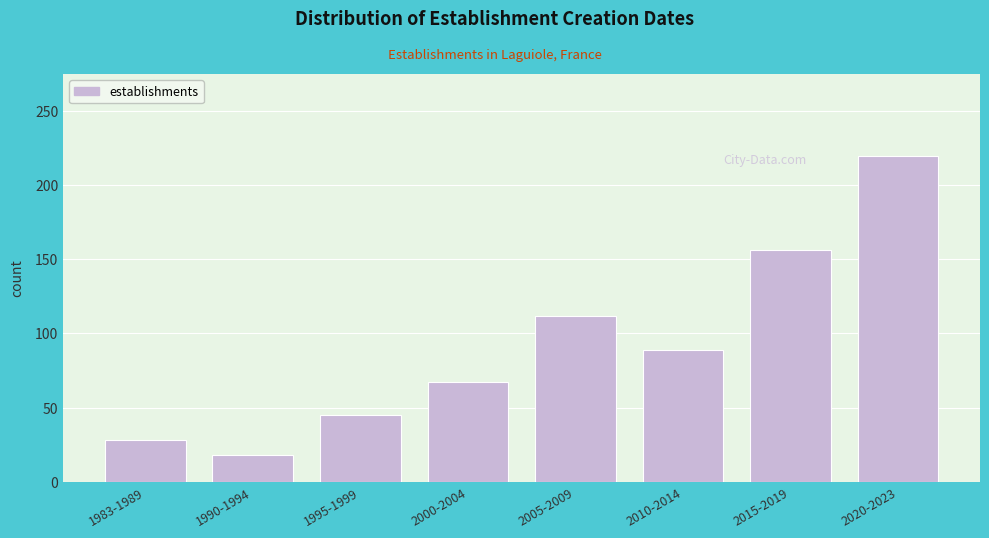

Reading right to left, what are all the values shown in this chart?

2020-2023=220	2015-2019=156	2010-2014=89	2005-2009=112	2000-2004=67	1995-1999=45	1990-1994=18	1983-1989=28